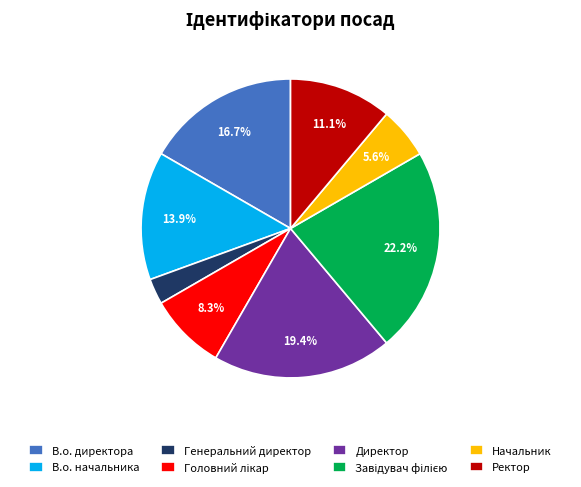

To the nearest percent, what is the difference between the largest and smallest slice percentages?

19%